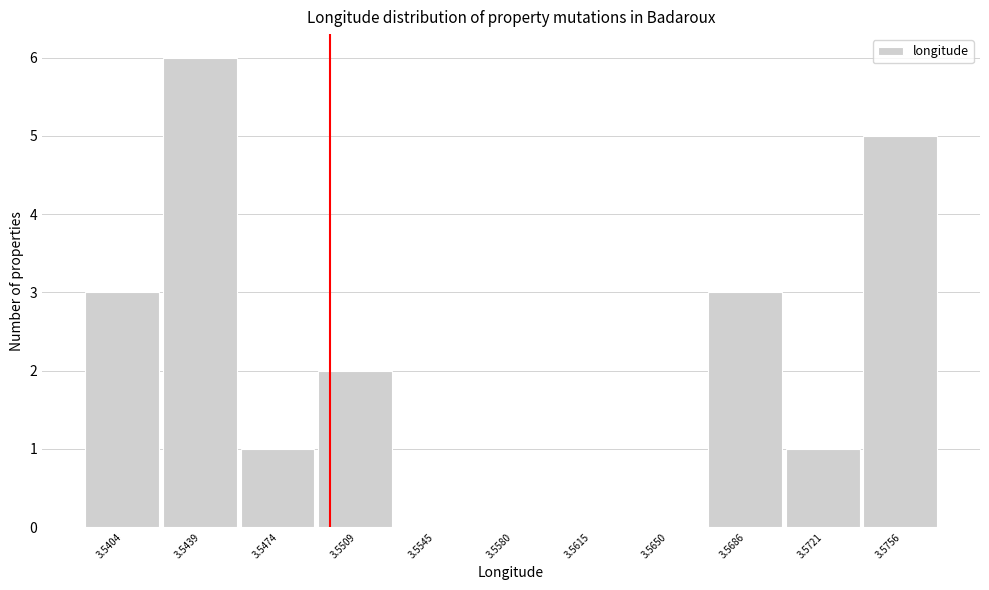

Reading left to right, what are all the values shown in this chart?

3.5404=3	3.5439=6	3.5474=1	3.5509=2	3.5545=0	3.5580=0	3.5615=0	3.5650=0	3.5686=3	3.5721=1	3.5756=5